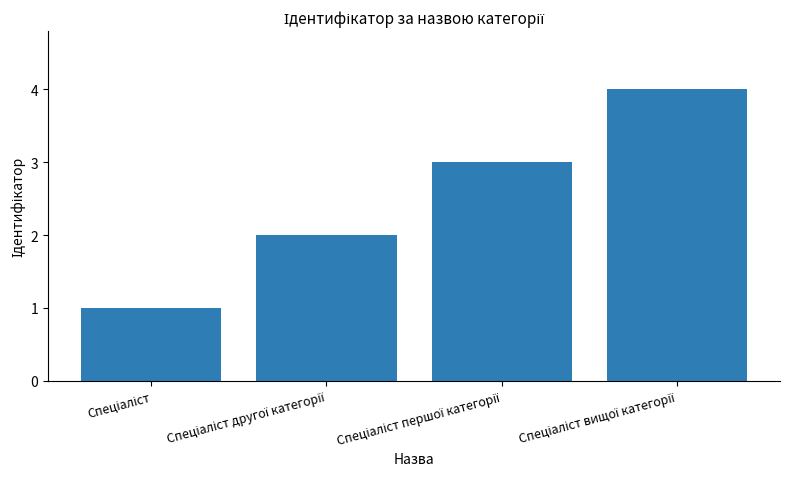

How many data points are less than 3?

2